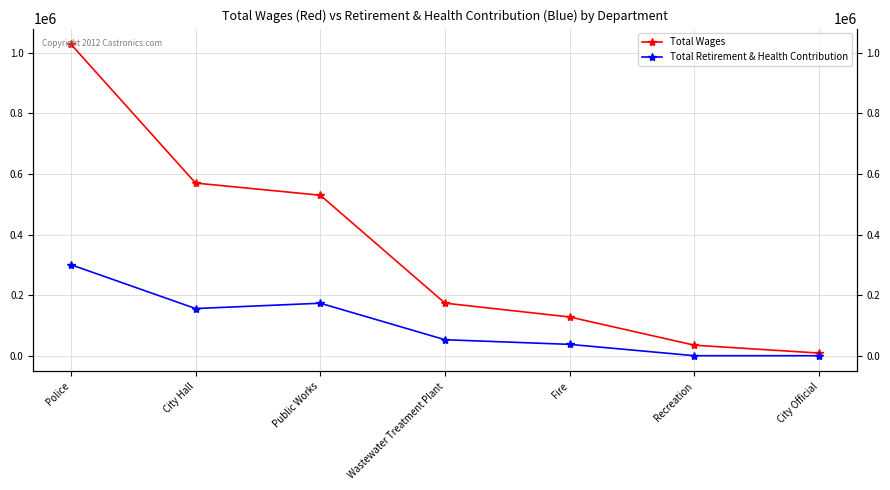

What is the total value across all series at Fire?

165292